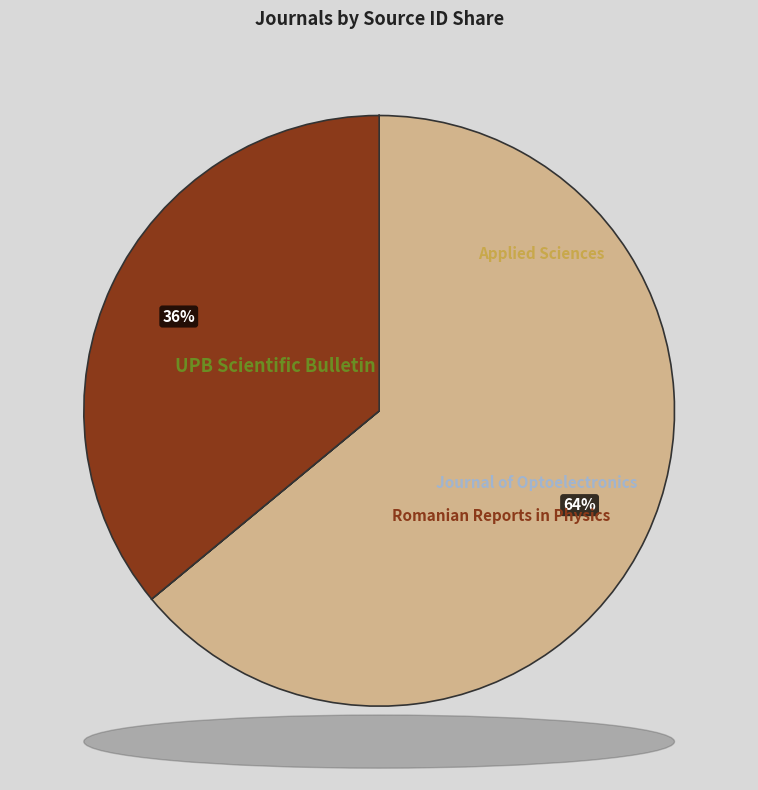

What is the ratio of the value at Romanian Reports in Physics to the value at Journal of Optoelectronics?

405685.3